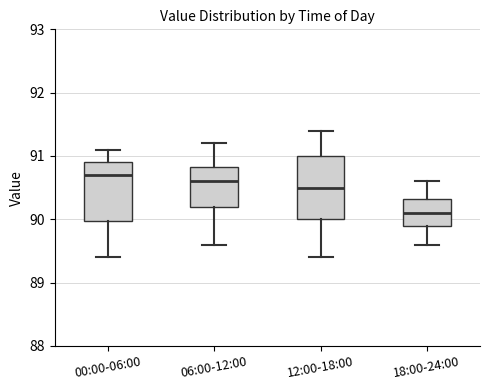

Which box's median line is the highest?

00:00-06:00